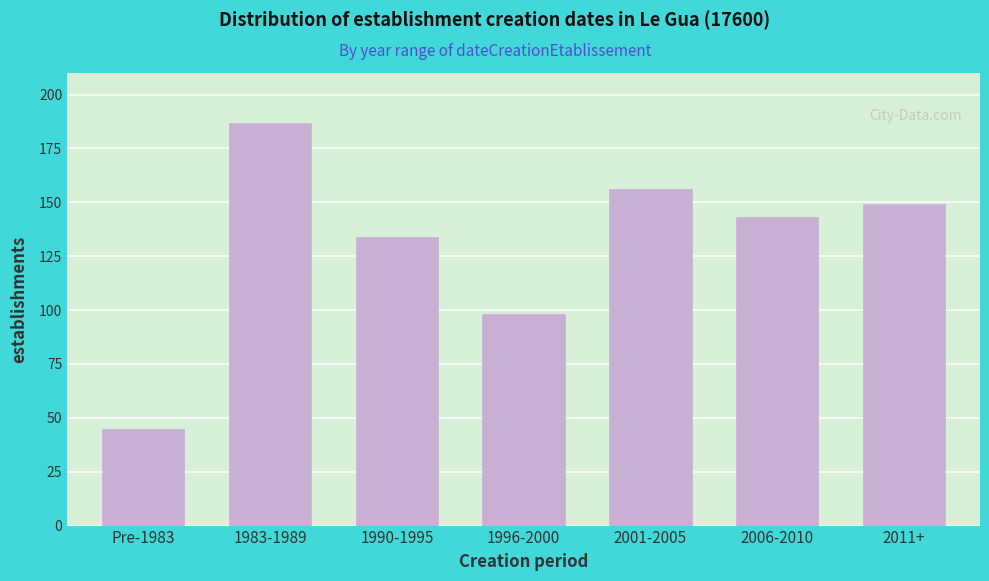

Reading right to left, extract all data points from this chart.

149	143	156	98	134	187	45